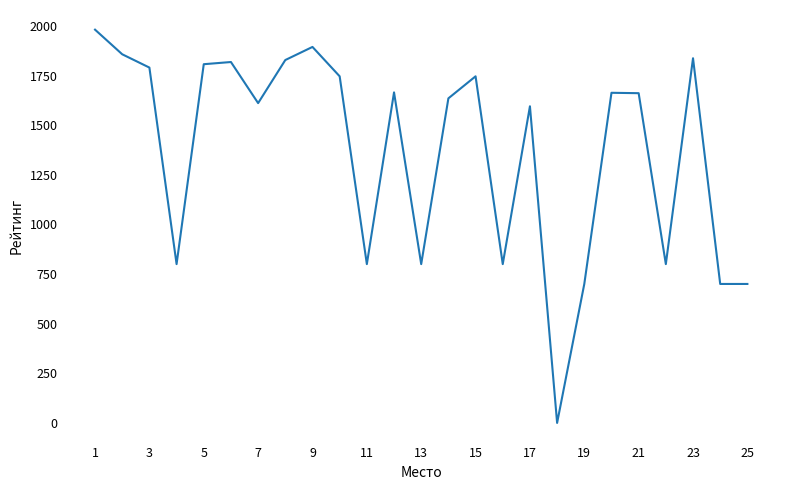

Is this an area chart (filled region under the line)?

No